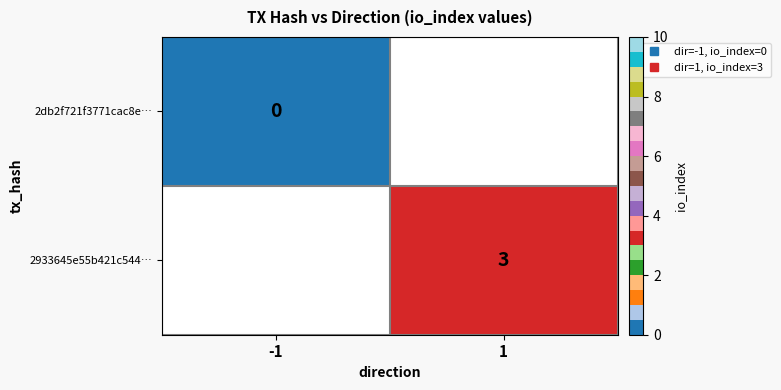

At which category does the chart reach its minimum across all series?

-1